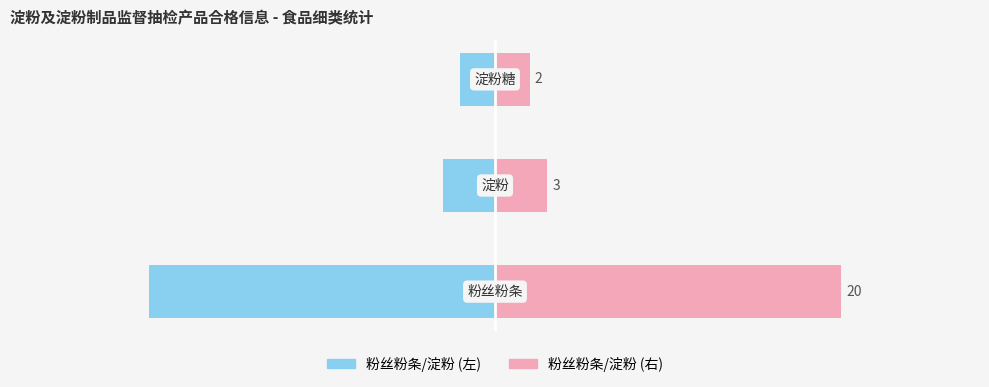

What is the value of the 右侧数量 bar at the 3rd from the left?

2